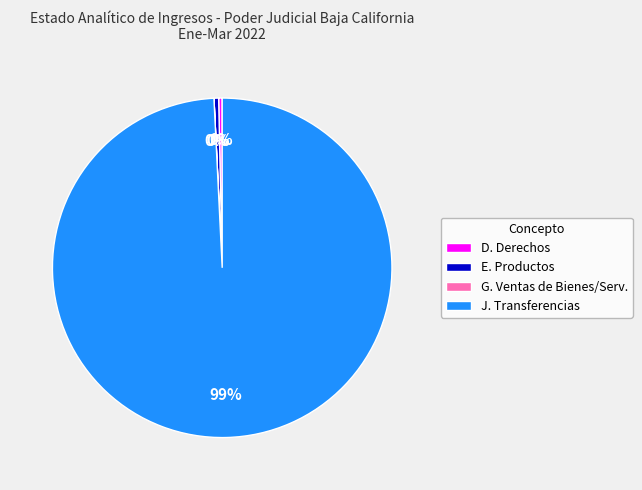

What is the ratio of the value at J. Transferencias to the value at E. Productos?

225.6